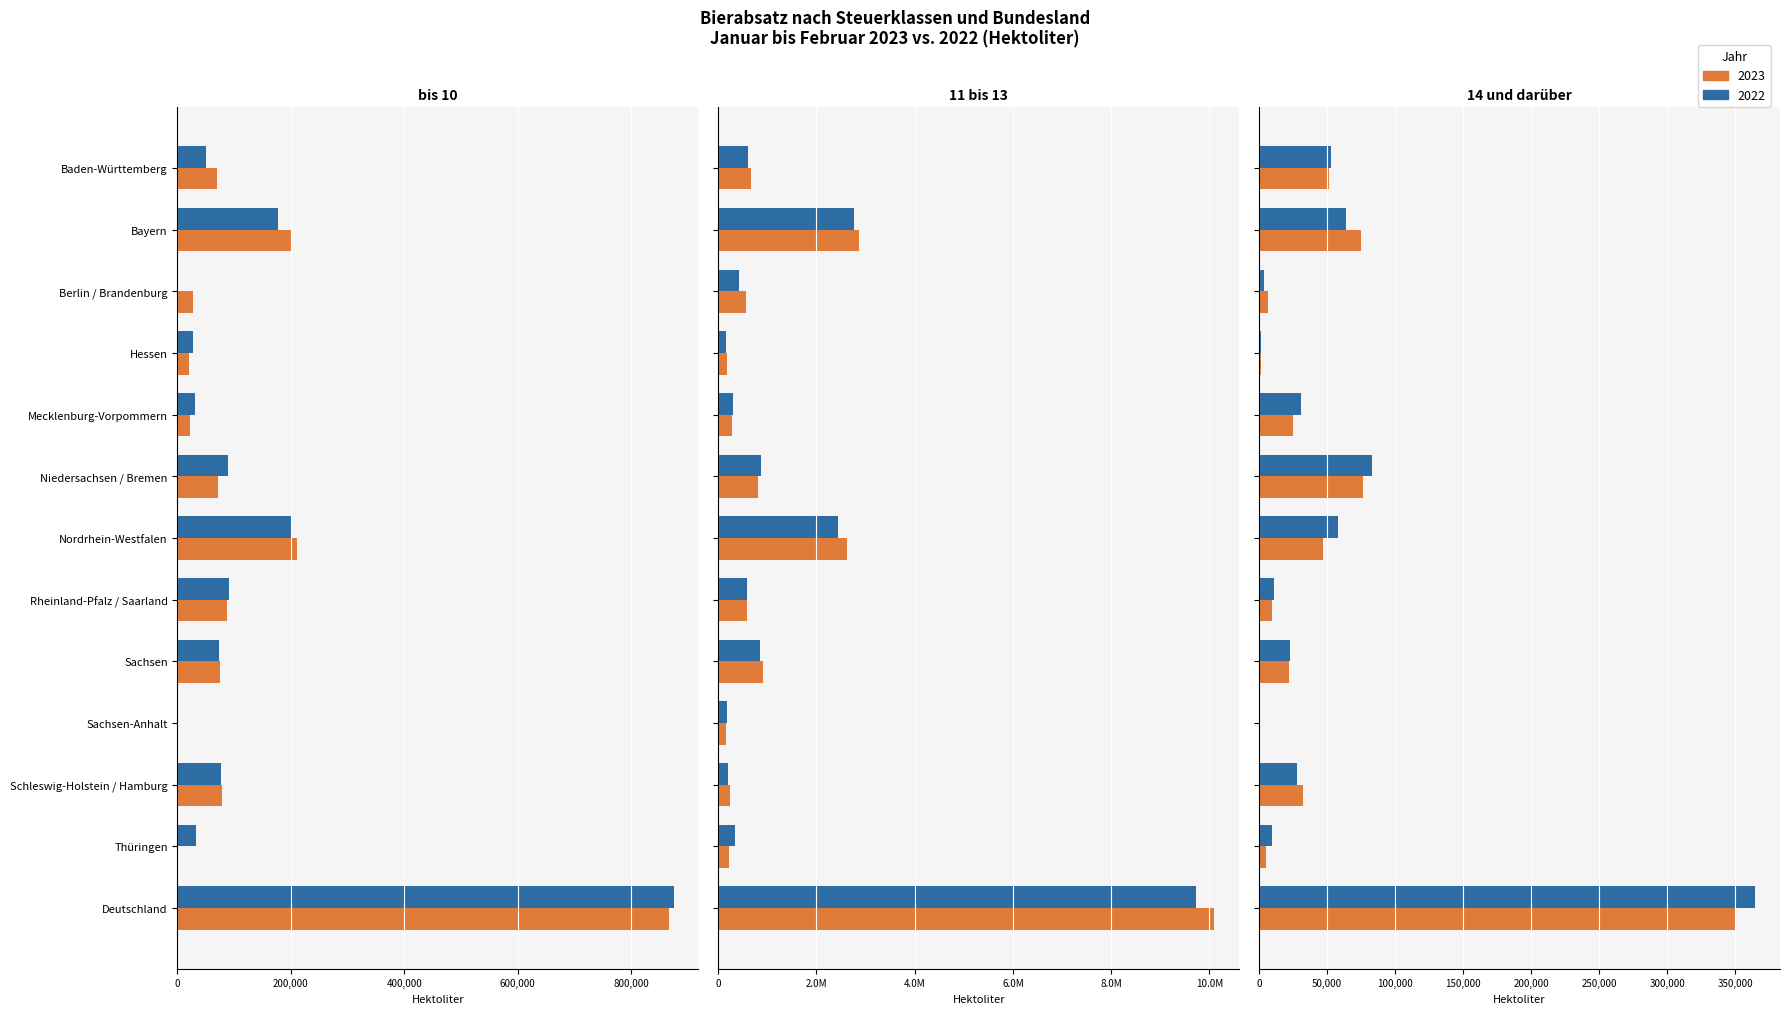

Reading left to right, what are all the values shown in this chart?

bis 10 (2023): Baden-Württemberg=69030.3	Bayern=200399.0	Berlin / Brandenburg=26722.2	Hessen=19594.7	Mecklenburg-Vorpommern=21602.8	Niedersachsen / Bremen=71062.9	Nordrhein-Westfalen=211392.8	Rheinland-Pfalz / Saarland=87873.3	Sachsen=75210.5	Sachsen-Anhalt=0.0	Schleswig-Holstein / Hamburg=77771.7	Thüringen=0.0	Deutschland=867095.0
bis 10 (2022): Baden-Württemberg=49629.9	Bayern=177104.2	Berlin / Brandenburg=0.0	Hessen=26907.1	Mecklenburg-Vorpommern=30314.9	Niedersachsen / Bremen=89590.6	Nordrhein-Westfalen=201636.5	Rheinland-Pfalz / Saarland=91327.9	Sachsen=73608.2	Sachsen-Anhalt=0.0	Schleswig-Holstein / Hamburg=76577.6	Thüringen=32182.3	Deutschland=874755.3
11 bis 13 (2023): Baden-Württemberg=669960.2	Bayern=2856439.5	Berlin / Brandenburg=566678.8	Hessen=177469.9	Mecklenburg-Vorpommern=287851.1	Niedersachsen / Bremen=812545.2	Nordrhein-Westfalen=2622131.1	Rheinland-Pfalz / Saarland=582636.3	Sachsen=917214.4	Sachsen-Anhalt=152441.5	Schleswig-Holstein / Hamburg=230604.6	Thüringen=228147.4	Deutschland=10104119.8
11 bis 13 (2022): Baden-Württemberg=613698.9	Bayern=2757670.1	Berlin / Brandenburg=430969.8	Hessen=167265.4	Mecklenburg-Vorpommern=294907.0	Niedersachsen / Bremen=864361.9	Nordrhein-Westfalen=2438030.9	Rheinland-Pfalz / Saarland=583575.7	Sachsen=847763.1	Sachsen-Anhalt=176055.3	Schleswig-Holstein / Hamburg=207633.8	Thüringen=341589.6	Deutschland=9723521.4
14 und darüber (2023): Baden-Württemberg=51622.4	Bayern=74548.2	Berlin / Brandenburg=6376.0	Hessen=1263.9	Mecklenburg-Vorpommern=25017.2	Niedersachsen / Bremen=76415.5	Nordrhein-Westfalen=47231.8	Rheinland-Pfalz / Saarland=9292.7	Sachsen=21661.0	Sachsen-Anhalt=183.5	Schleswig-Holstein / Hamburg=32191.2	Thüringen=4791.1	Deutschland=350594.3
14 und darüber (2022): Baden-Württemberg=52988.2	Bayern=64229.0	Berlin / Brandenburg=3474.4	Hessen=1599.2	Mecklenburg-Vorpommern=30551.8	Niedersachsen / Bremen=82937.2	Nordrhein-Westfalen=57661.1	Rheinland-Pfalz / Saarland=10804.8	Sachsen=22688.9	Sachsen-Anhalt=212.6	Schleswig-Holstein / Hamburg=28212.4	Thüringen=9173.3	Deutschland=364533.0